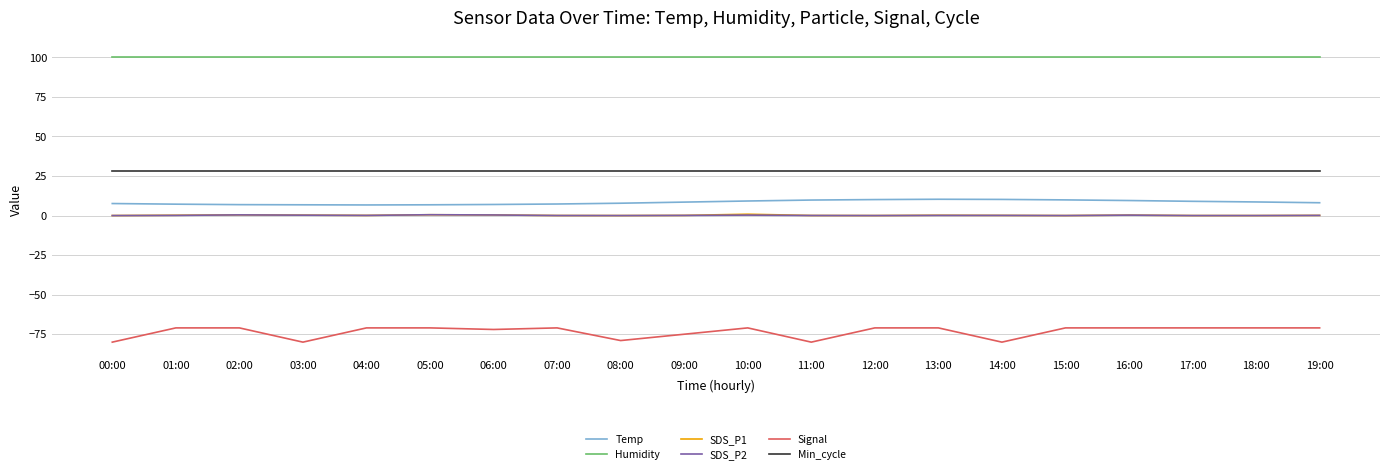

What is the highest value of the Min_cycle series?

28.0